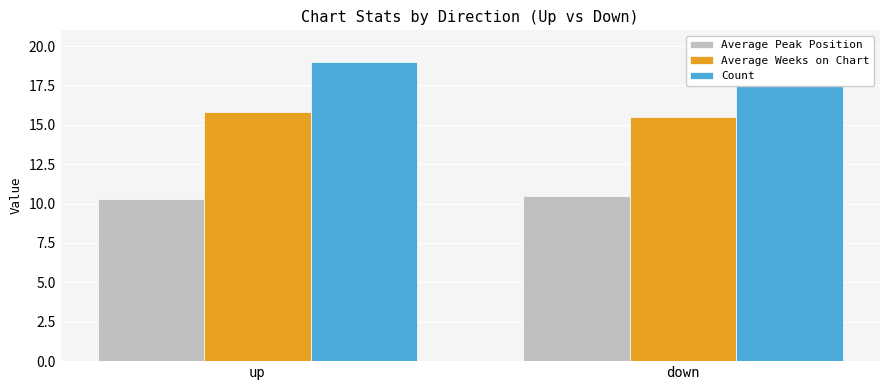

List the series in order of their overall mean, lowest first.

Average Peak Position, Average Weeks on Chart, Count